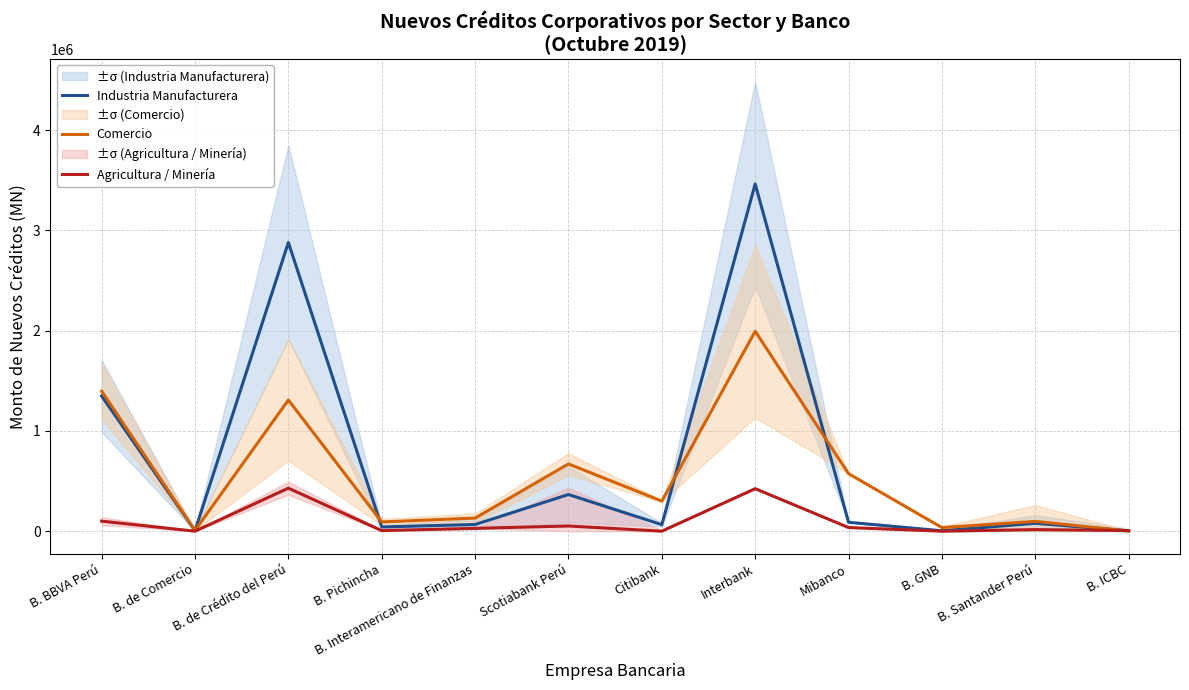

Which series changed the most between B. BBVA Perú and B. GNB?

Comercio